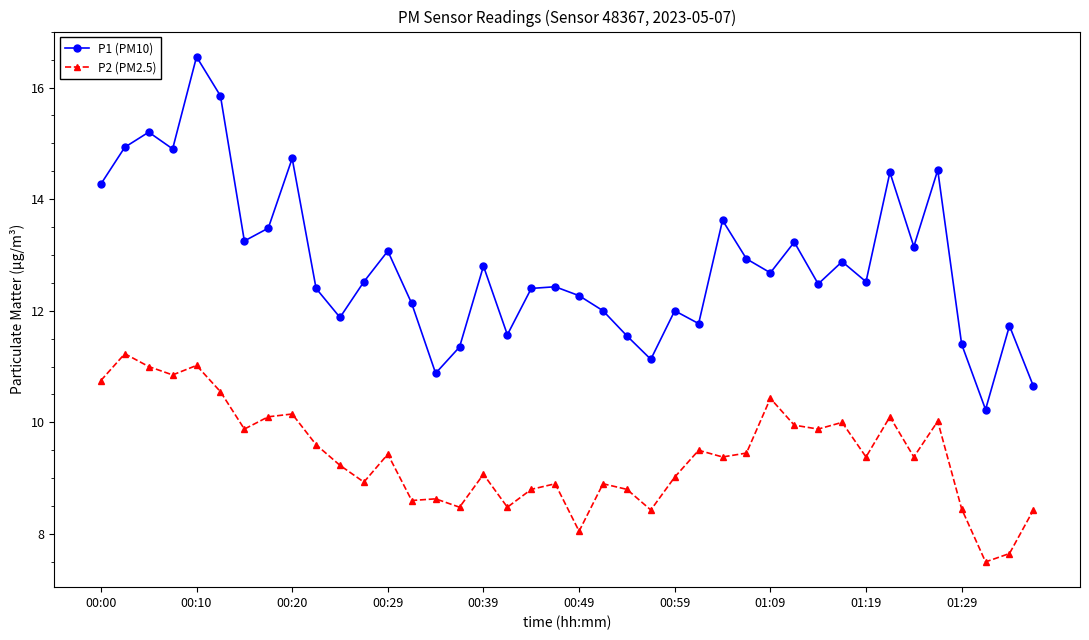

Which series has the widest spread of values?

P1 (PM10)